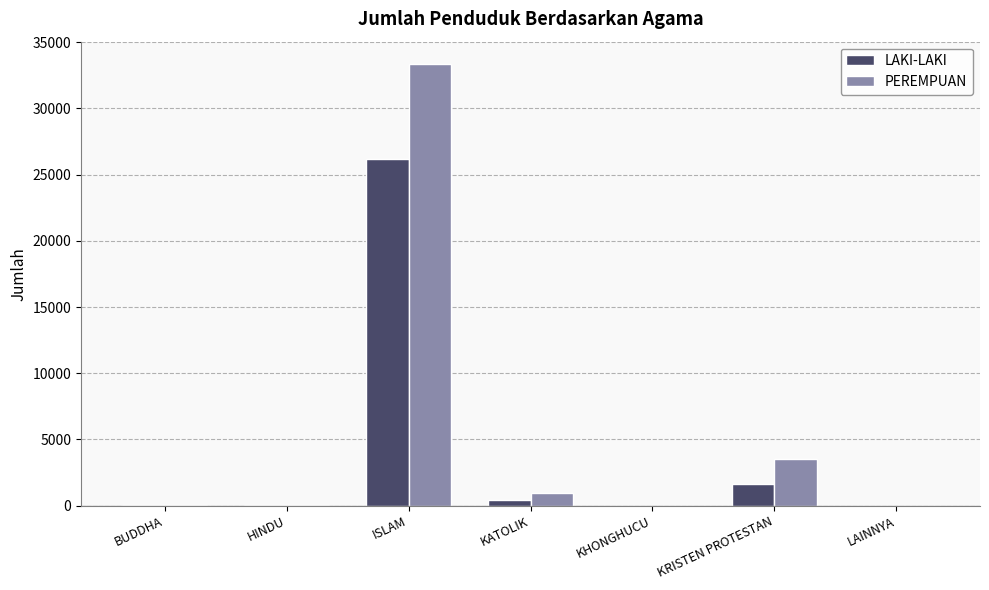

At which label is PEREMPUAN closest to 16685?

KRISTEN PROTESTAN